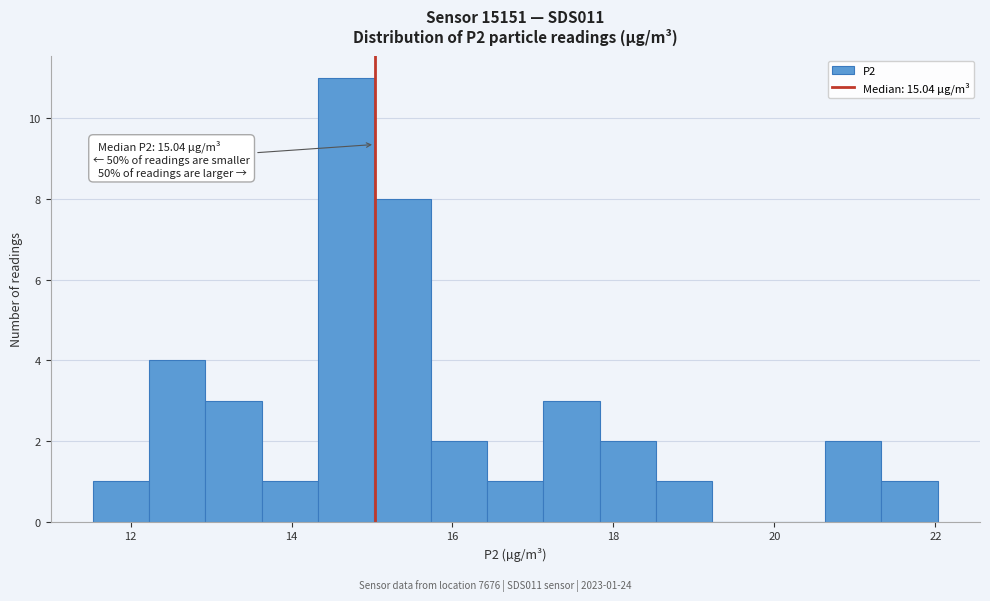

Around what value on the x-axis is the tallest bar? Give the approximate position of its centre, as read against the axis.

14.6